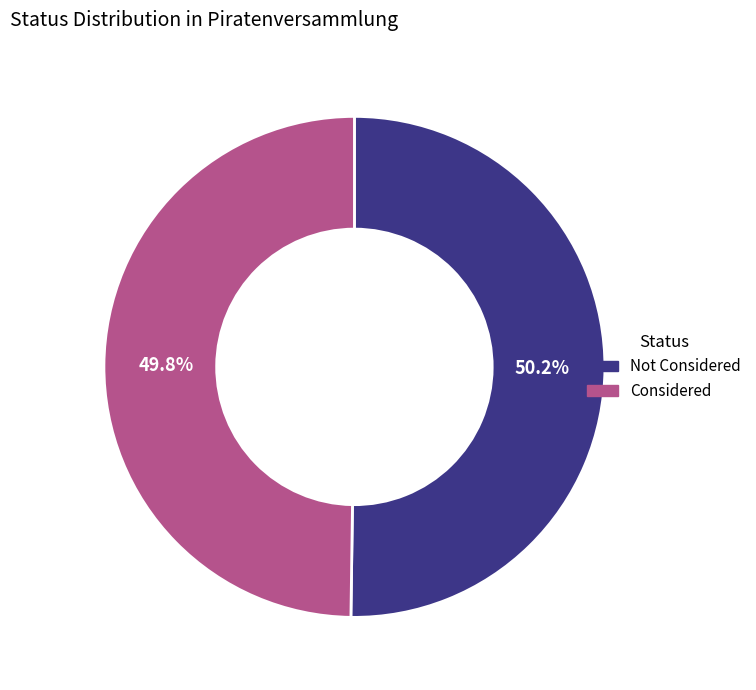

Do Not Considered and Considered together represent more than half of the pie?

Yes